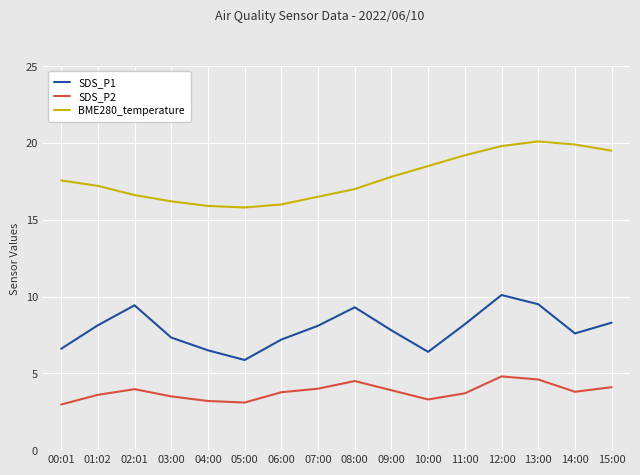

What is the maximum value for BME280_temperature?

20.1